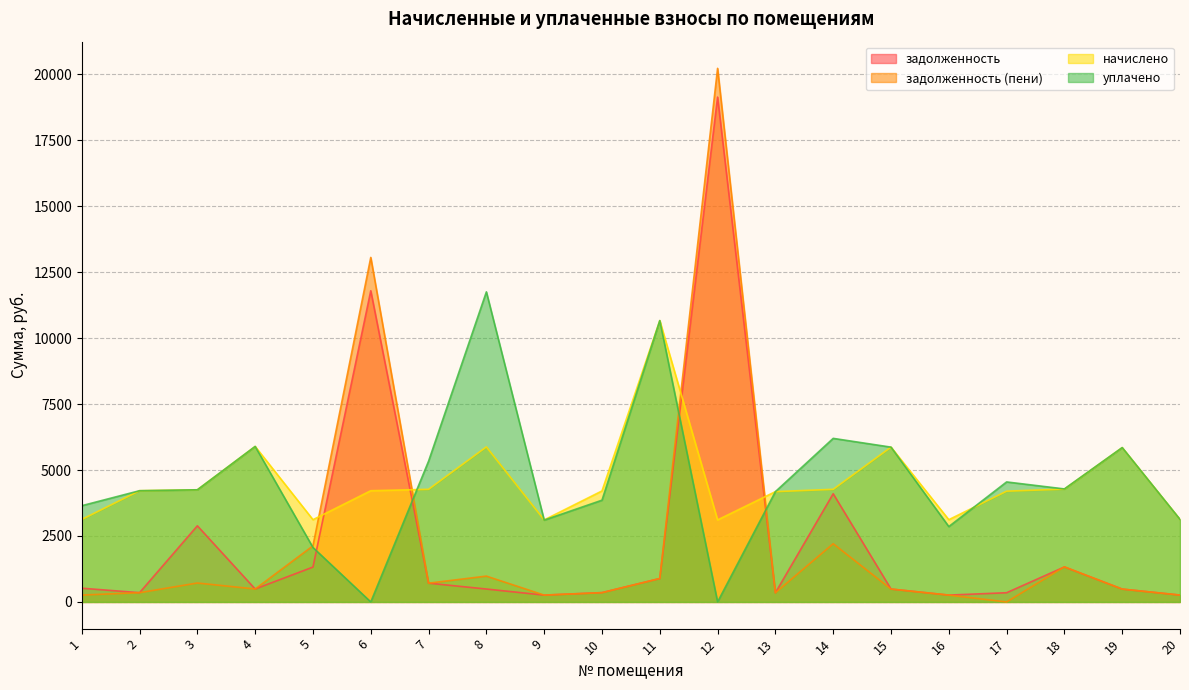

At how many categories does at least one series exceed 14685?

1